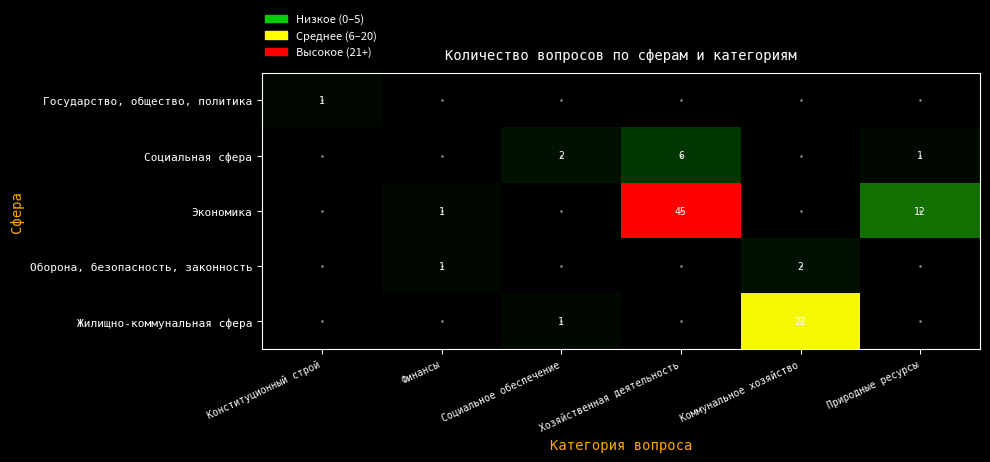

The Социальная сфера series shows 3 at Социальное обеспечение. True or false?

False